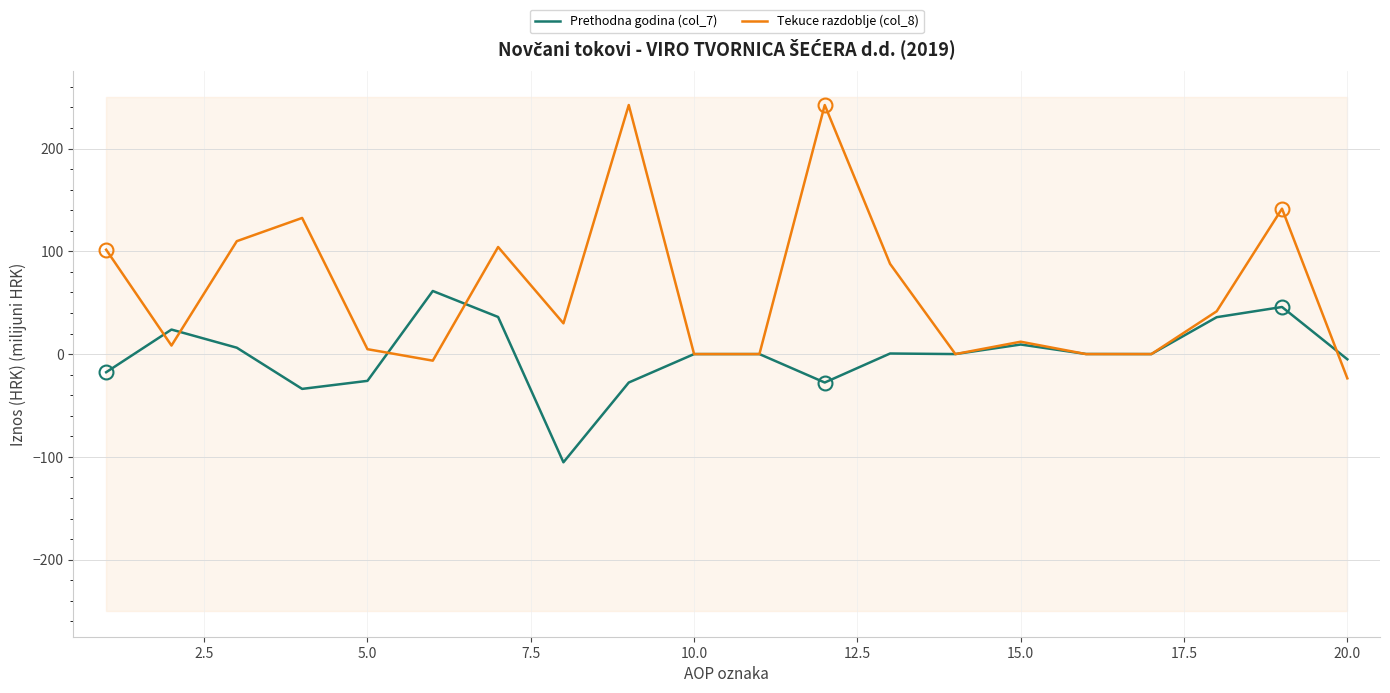

In Prethodna godina (col_7), how many points are lower than both neighbors (excluding endpoints)?

5